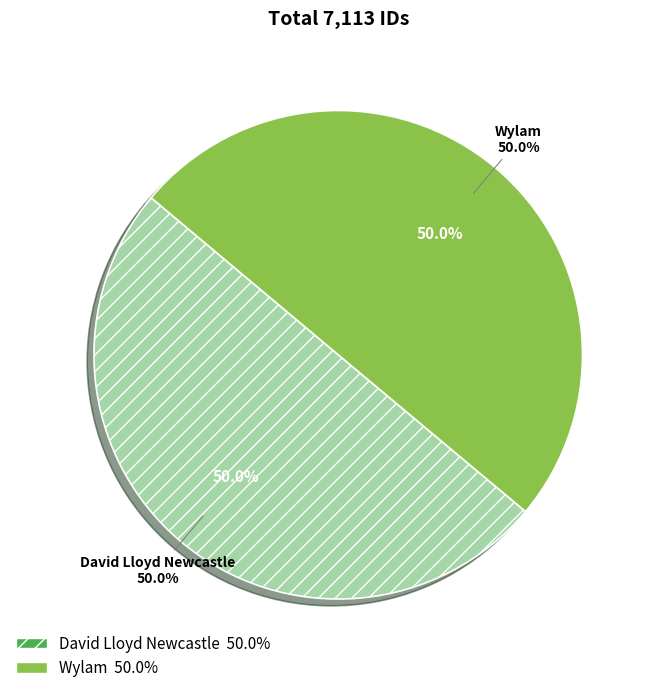

What is the change in value from David Lloyd Newcastle to Wylam?

-3